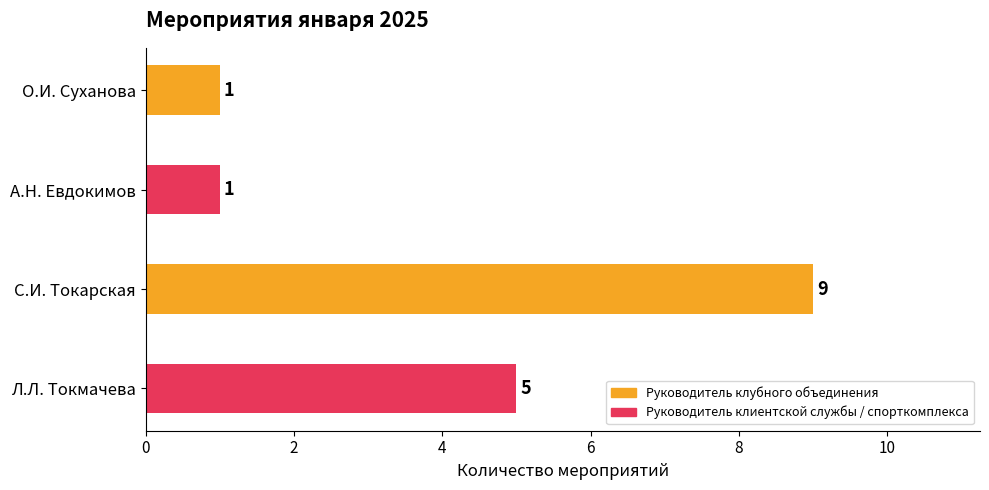

Reading bottom to top, transcribe all the data shown in this chart.

5	9	1	1